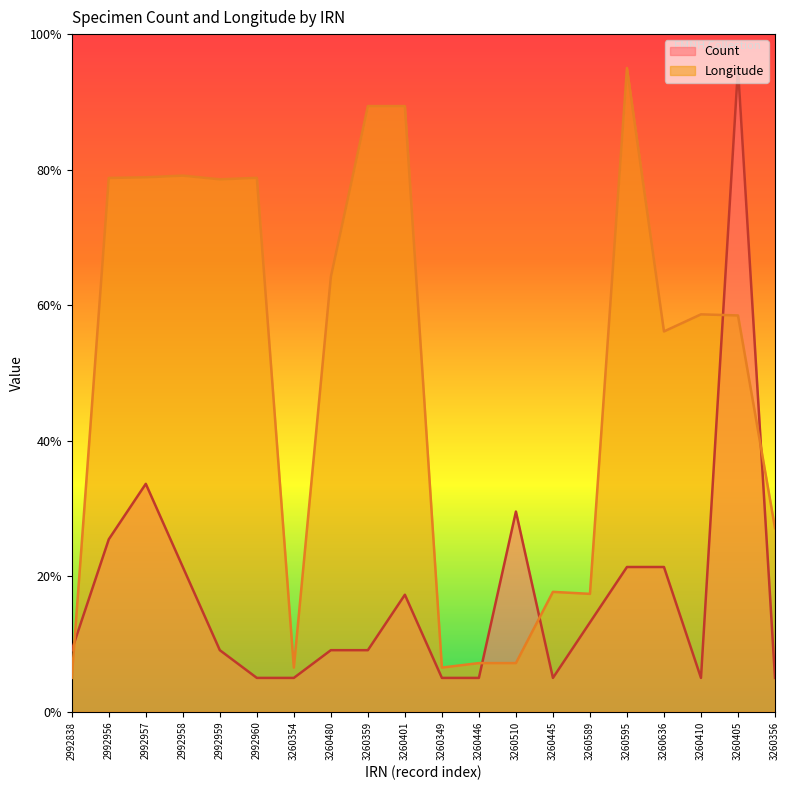

At which category is the sum across all series the highest?

3260405